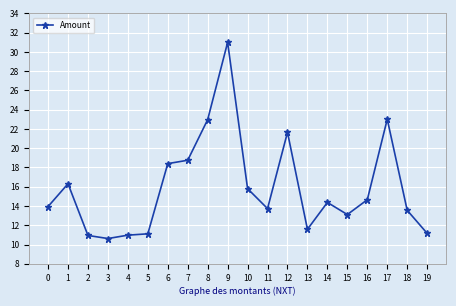

Approximately how many times larger is the value at 14 compared to 0?

1.0